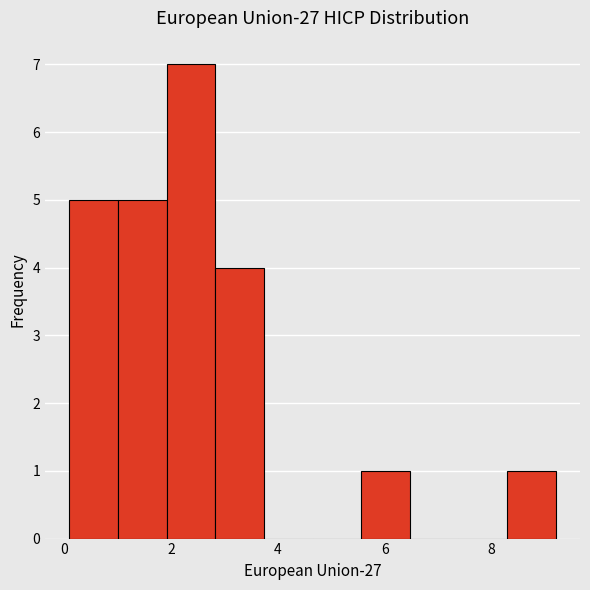

What is the height of the bar covering 2.8 to 3.8 on the x-axis? Neither the bar edges nor the heights are printed on the chart, so give them approximately, as read against the axes.

4